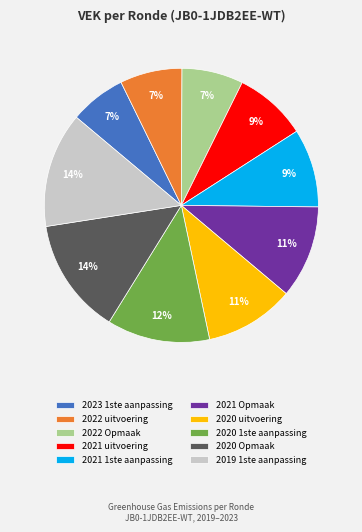

To the nearest percent, what is the average slice percentage?

10%